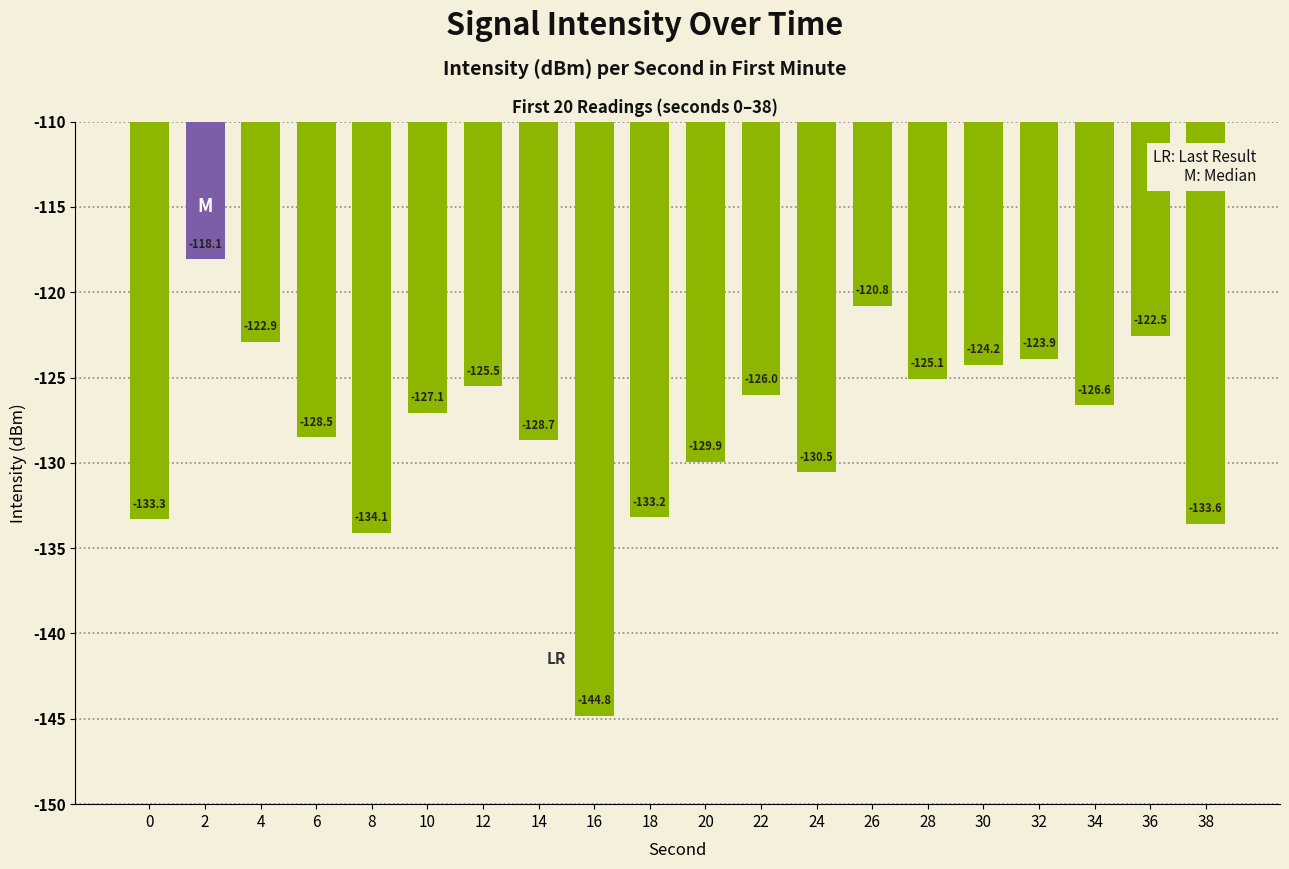

Rank the categories by value from lowest to highest.

16, 8, 38, 0, 18, 24, 20, 14, 6, 10, 34, 22, 12, 28, 30, 32, 4, 36, 26, 2